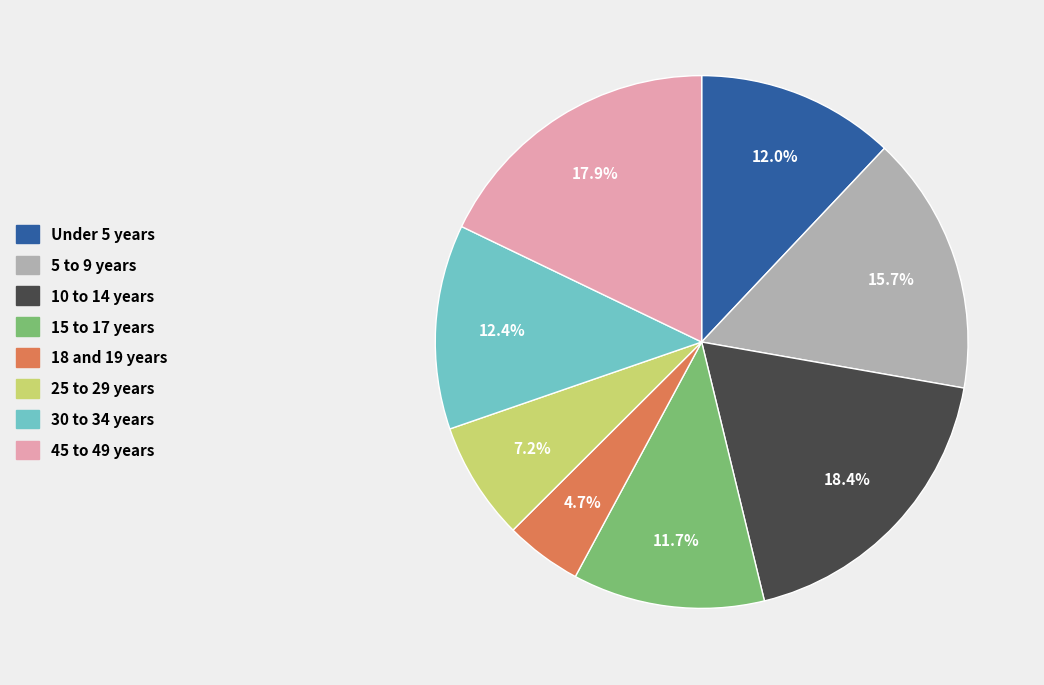

Is Under 5 years the majority of the pie?

No